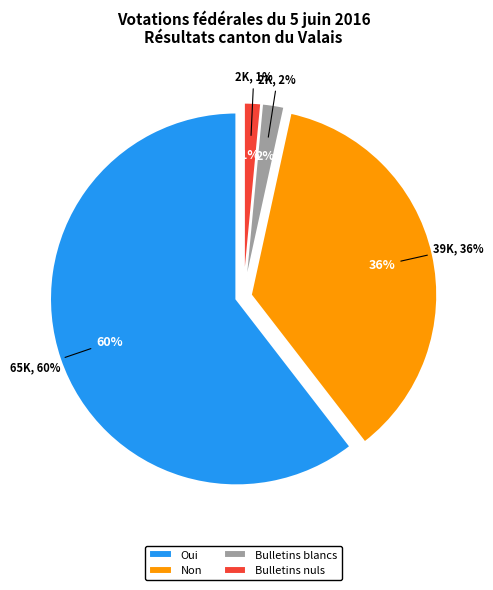

To the nearest percent, what is the combined percentage of Bulletins nuls and Non?

38%